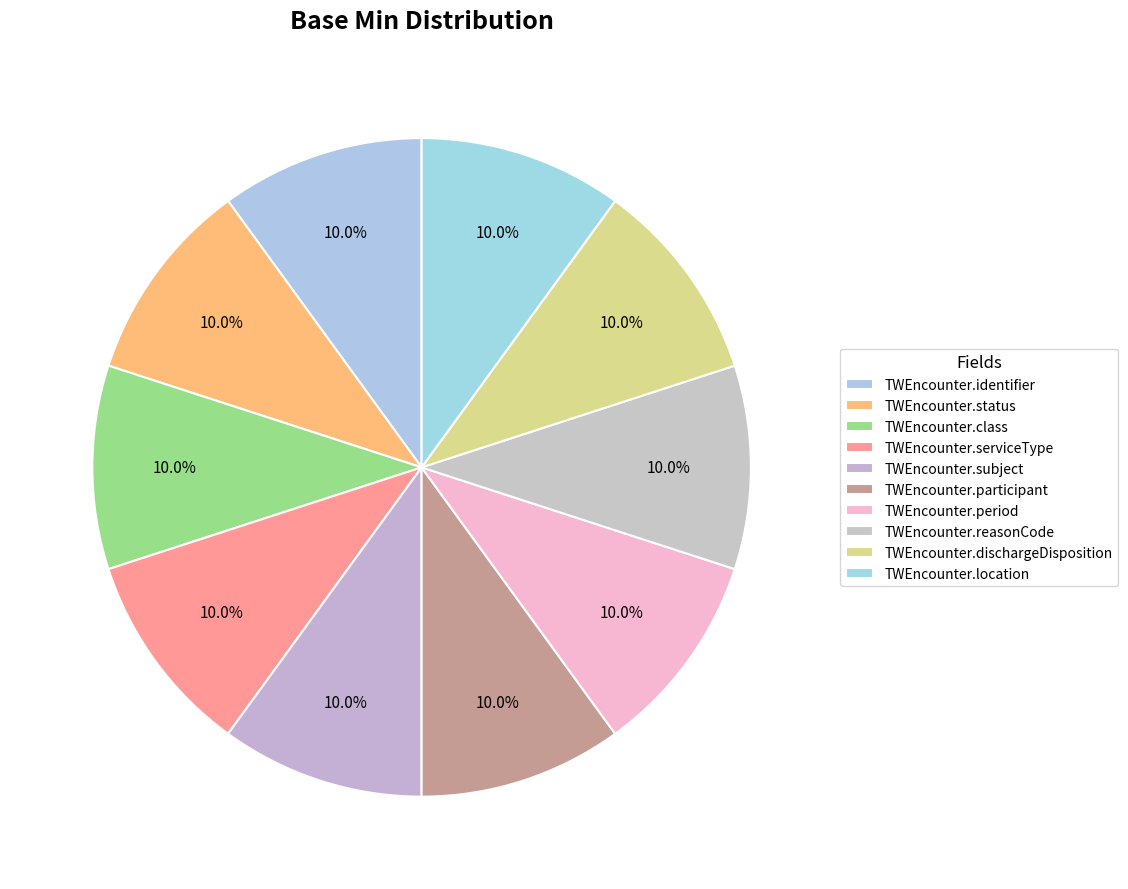

Count the number of slices in the pie.

10